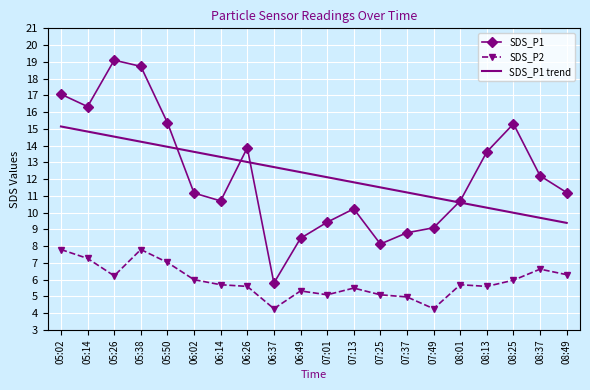

What is the sum of the SDS_P1 values at 07:49 and 05:50?

24.5